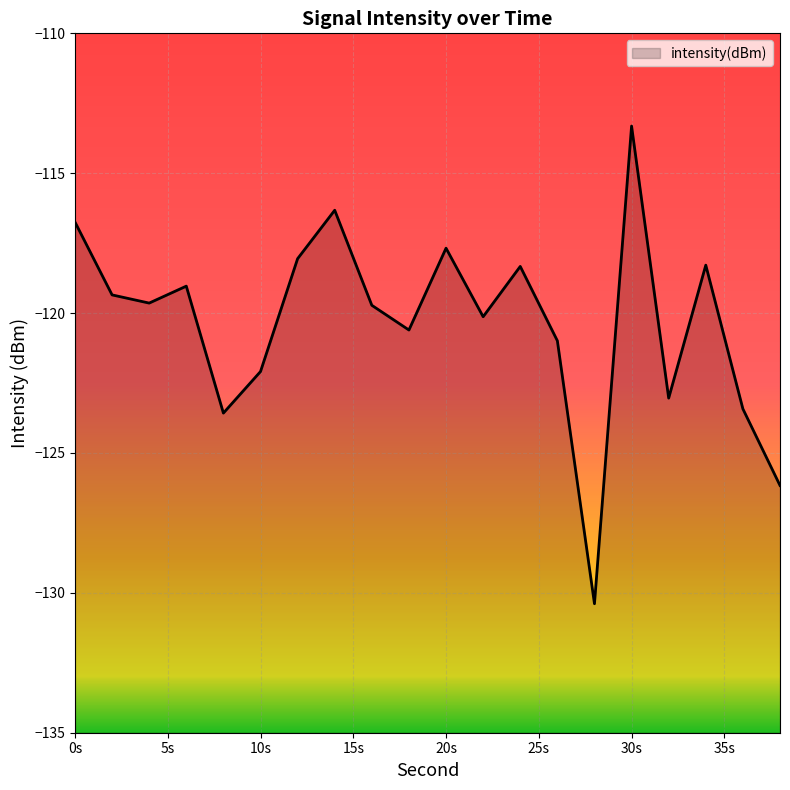

True or false: the data shows -117.7 at 20s.

True